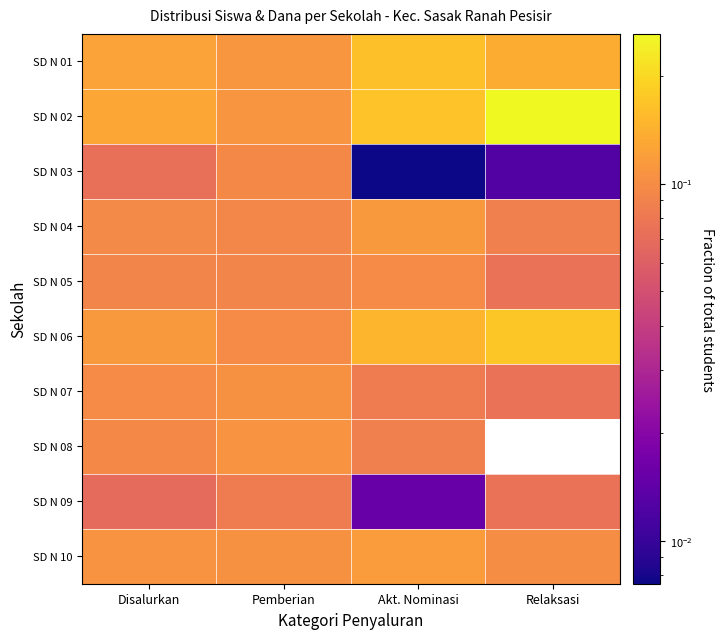

Reading right to left, transcribe all the data shown in this chart.

SD N 01: Relaksasi=0.1	Akt. Nominasi=0.2	Pemberian=0.1	Disalurkan=0.1
SD N 02: Relaksasi=0.3	Akt. Nominasi=0.2	Pemberian=0.1	Disalurkan=0.1
SD N 03: Relaksasi=0.0	Akt. Nominasi=0.0	Pemberian=0.1	Disalurkan=0.1
SD N 04: Relaksasi=0.1	Akt. Nominasi=0.1	Pemberian=0.1	Disalurkan=0.1
SD N 05: Relaksasi=0.1	Akt. Nominasi=0.1	Pemberian=0.1	Disalurkan=0.1
SD N 06: Relaksasi=0.2	Akt. Nominasi=0.1	Pemberian=0.1	Disalurkan=0.1
SD N 07: Relaksasi=0.1	Akt. Nominasi=0.1	Pemberian=0.1	Disalurkan=0.1
SD N 08: Relaksasi=0.0	Akt. Nominasi=0.1	Pemberian=0.1	Disalurkan=0.1
SD N 09: Relaksasi=0.1	Akt. Nominasi=0.0	Pemberian=0.1	Disalurkan=0.1
SD N 10: Relaksasi=0.1	Akt. Nominasi=0.1	Pemberian=0.1	Disalurkan=0.1